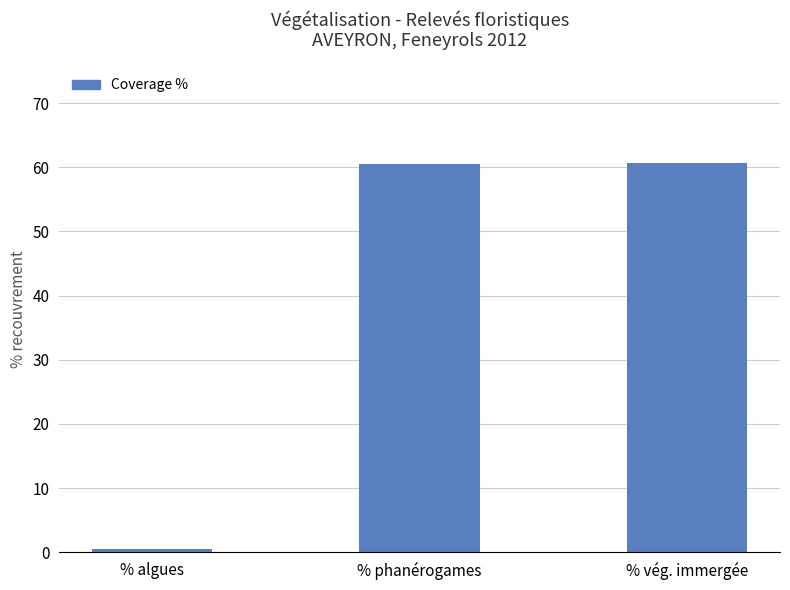

What is the sum of all values?

121.6